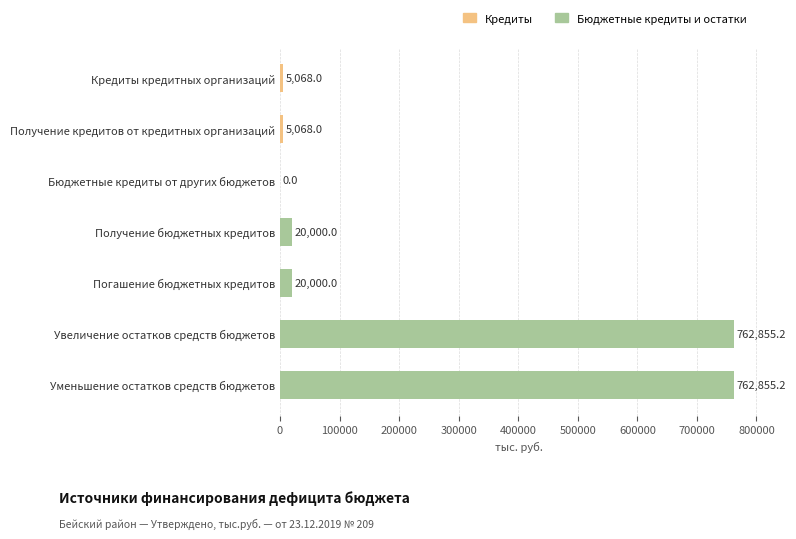

How many values are above zero?

6